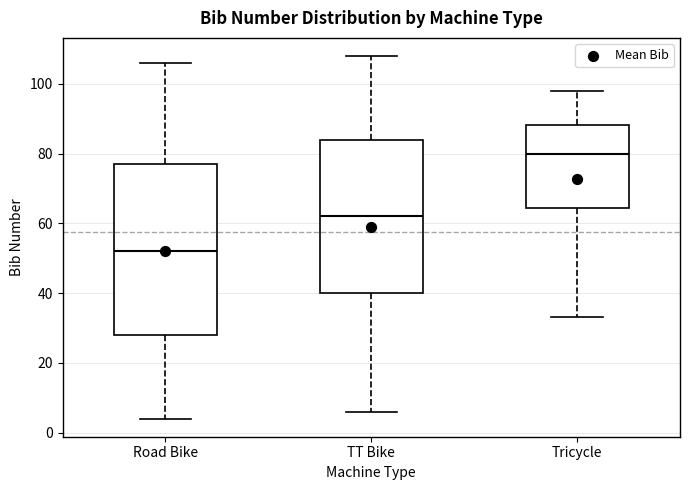

Reading left to right, read every box against the y-axis: the position of its median line, the range the box covers, and the ends of its whiskers. The values are not printed on the chart, so give them approximately, as read against the axis.

Road Bike: median 52, box 28 to 78, whiskers 4 to 106
TT Bike: median 62, box 40 to 84, whiskers 6 to 108
Tricycle: median 80, box 64 to 88, whiskers 34 to 98